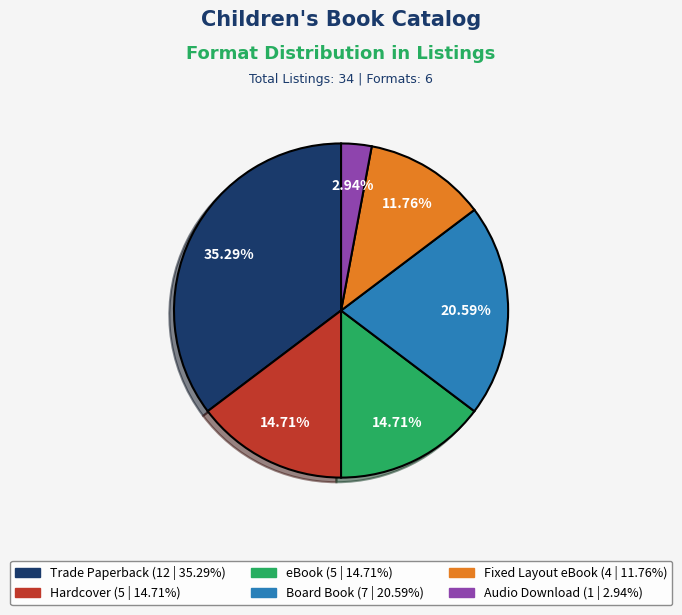

Between Trade Paperback and eBook, which is larger?

Trade Paperback